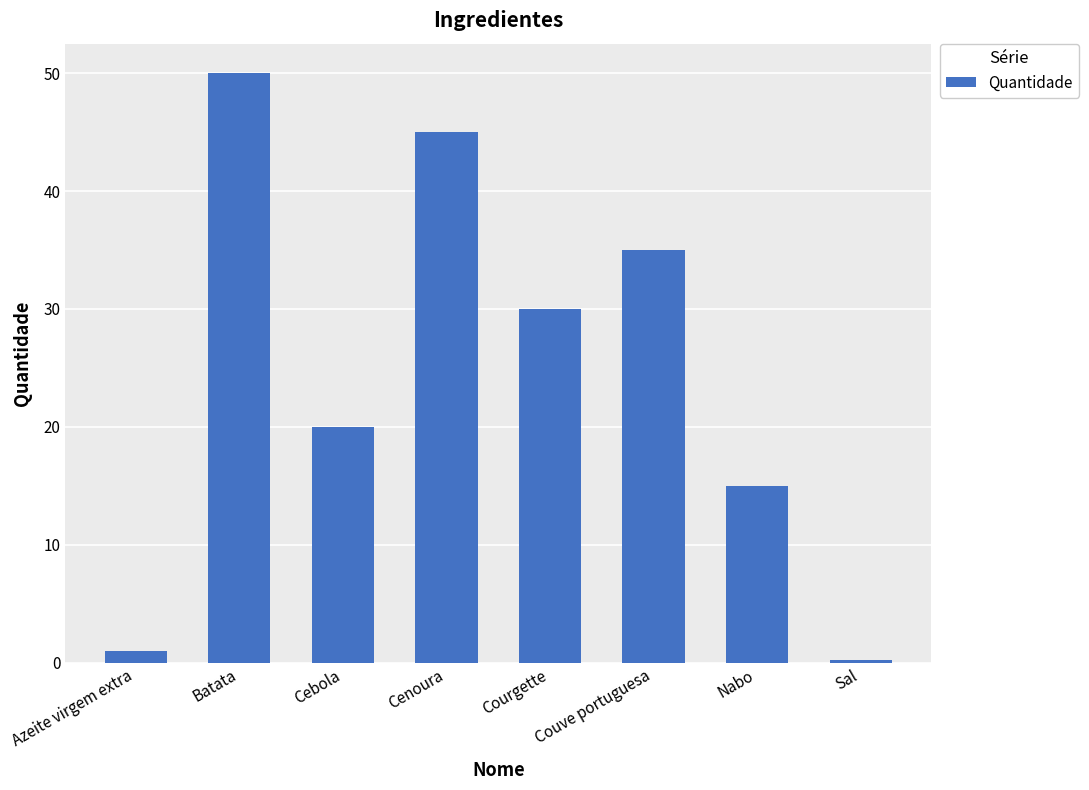

What is the label of the 7th bar from the right?

Batata